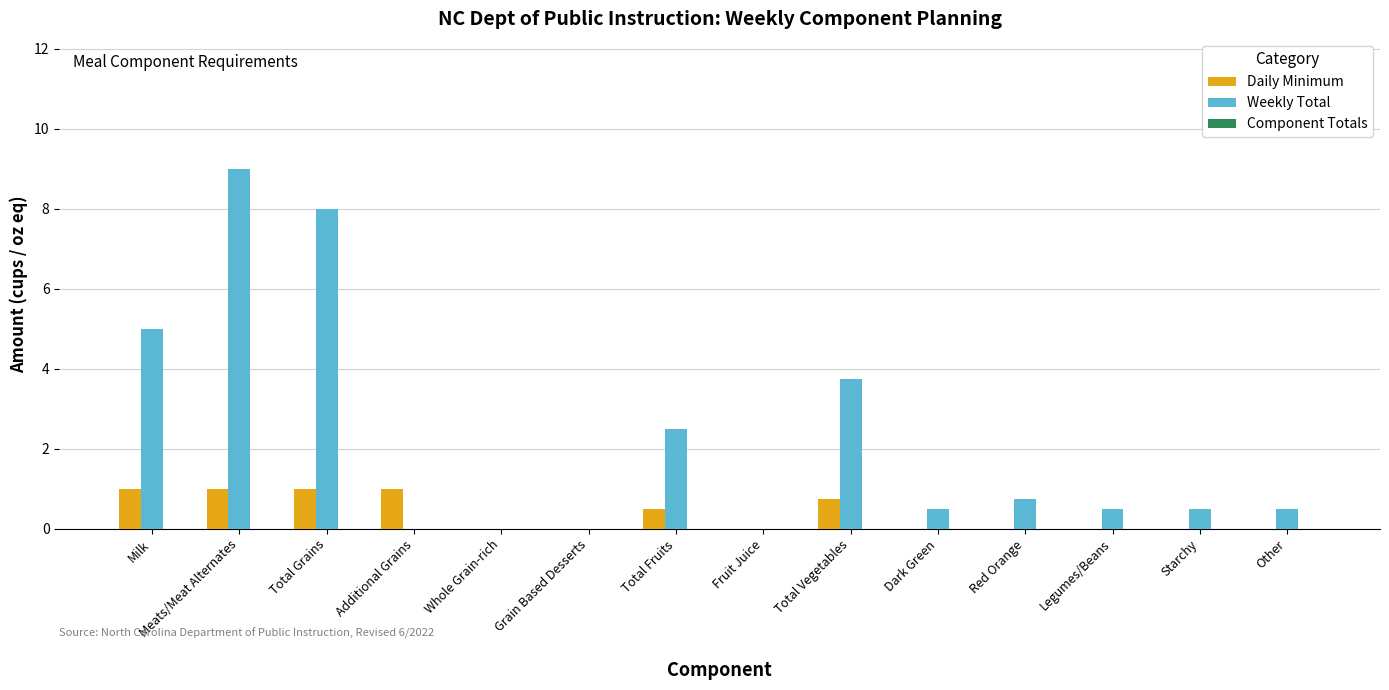

At which category is the sum across all series the highest?

Meats/Meat Alternates